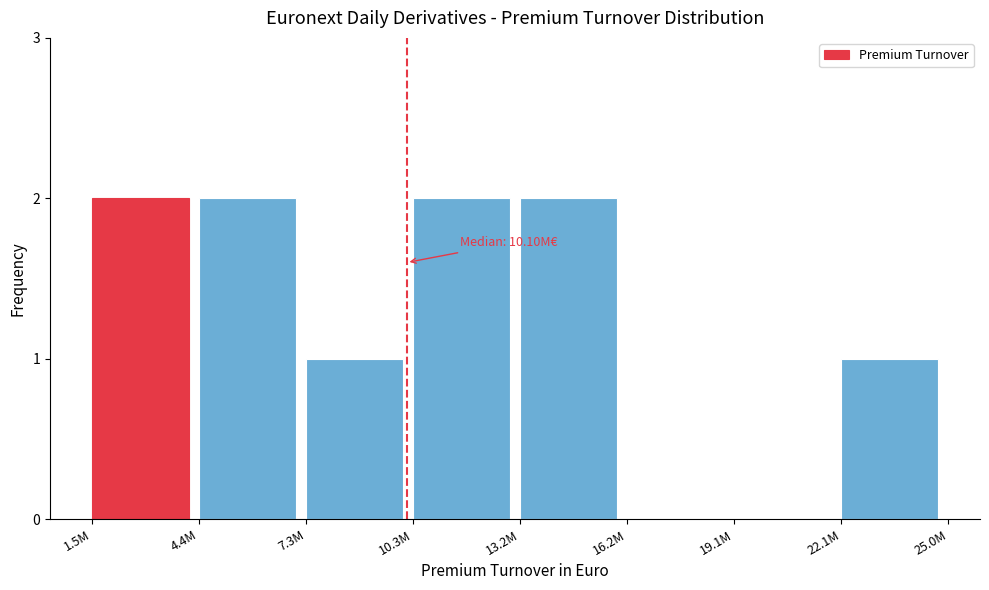

Reading left to right, list all the values displayed in this chart.

1.5M=2	4.4M=2	7.3M=1	10.3M=2	13.2M=2	16.2M=0	19.1M=0	22.1M=1